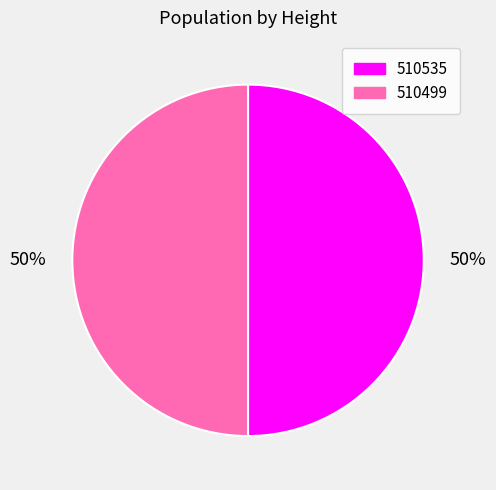

Approximately how many times larger is the value at 510535 compared to 510499?

1.0